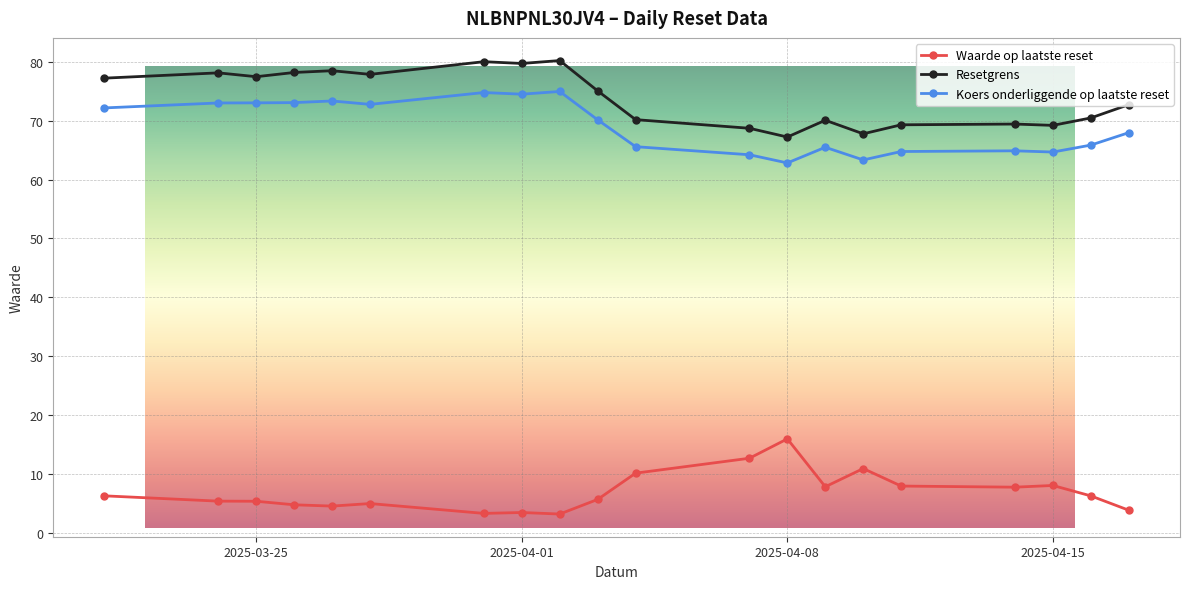

Is this an area chart (filled region under the line)?

No